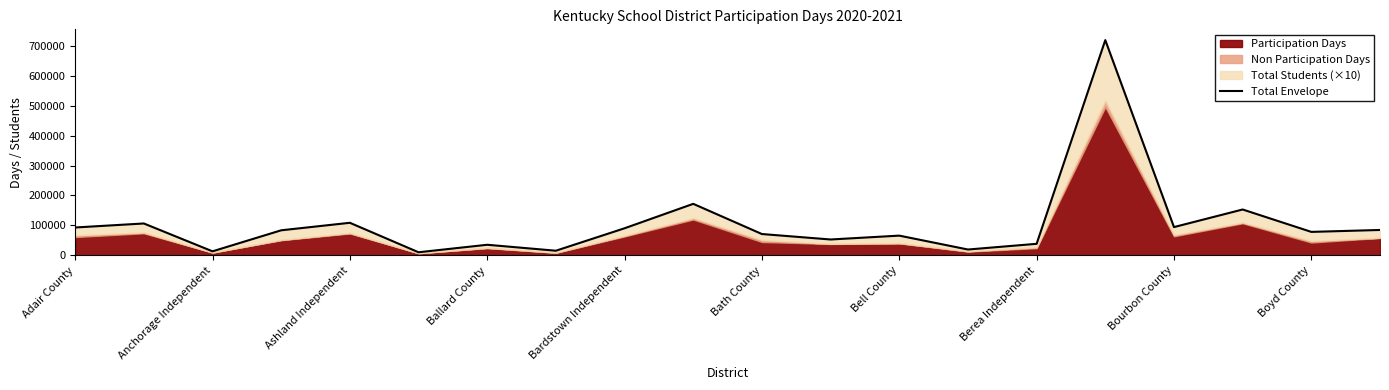

How many interior local peaks (higher than both neighbors) does the data have?

7